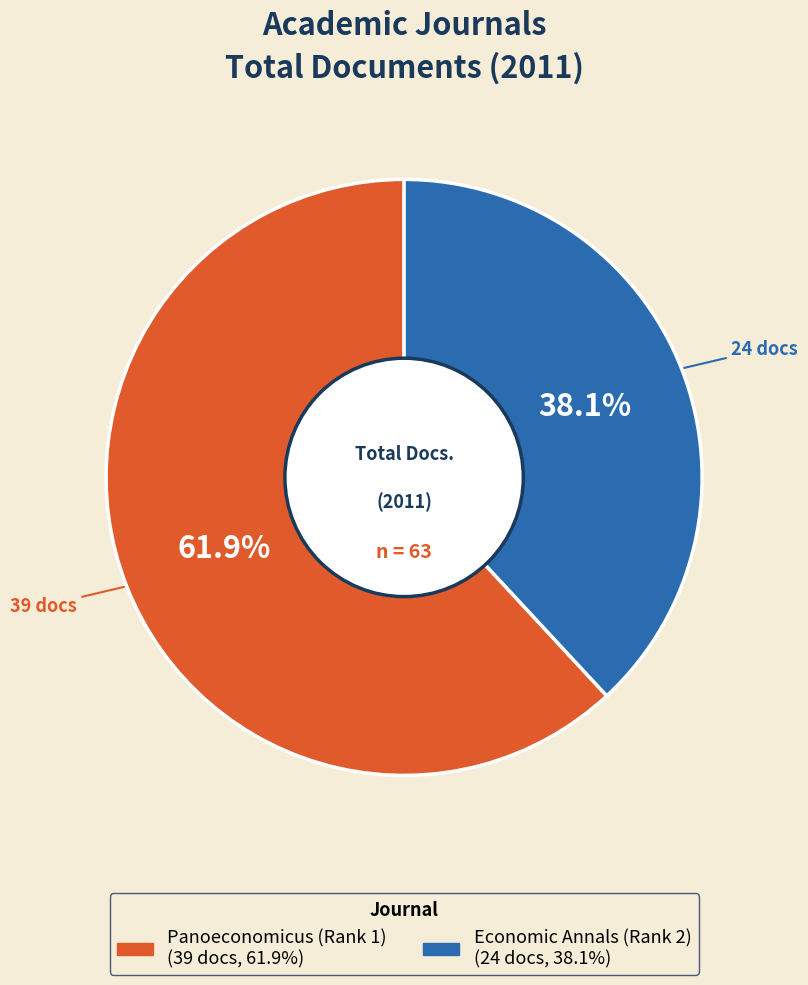

To the nearest percent, what is the difference between the Economic Annals (Rank 2) and Panoeconomicus (Rank 1) slice percentages?

24%